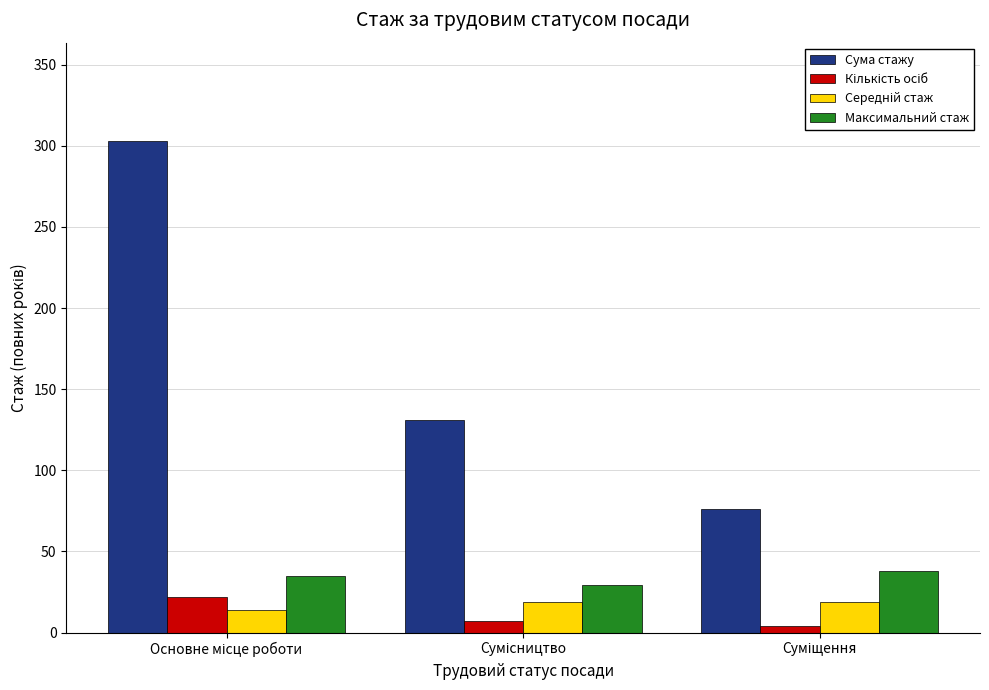

Which series has the largest total across all categories?

Сума стажу